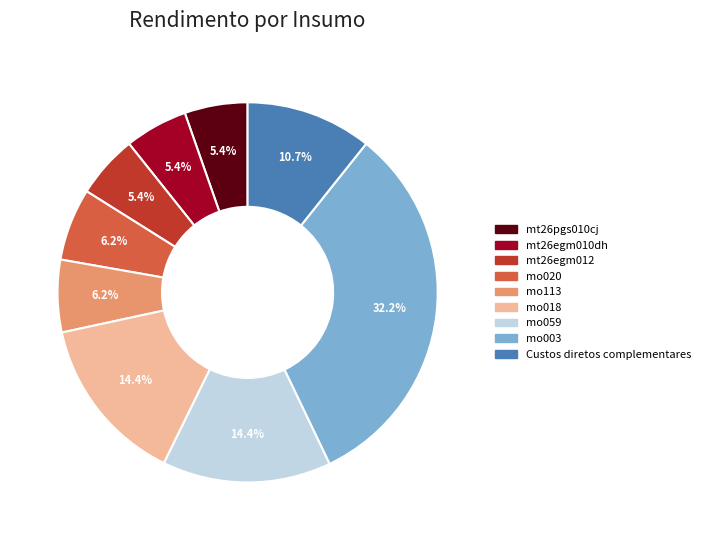

Does any single category account for the majority?

No